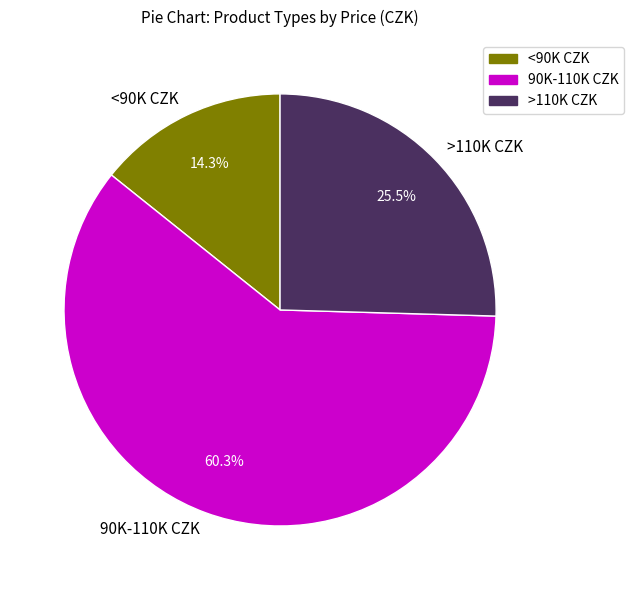

Between >110K CZK and 90K-110K CZK, which is larger?

90K-110K CZK